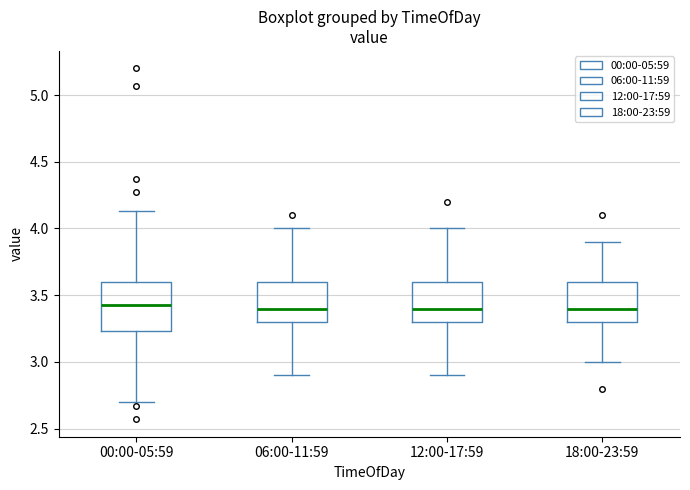

Reading left to right, transcribe this box plot: for each box, give where its median line is, the range the box spans, and where its two whiskers end, as read against the y-axis. The values are not printed on the chart, so give them approximately, as read against the axis.

00:00-05:59: median 3.45, box 3.25 to 3.60, whiskers 2.70 to 4.15
06:00-11:59: median 3.40, box 3.30 to 3.60, whiskers 2.90 to 4.00
12:00-17:59: median 3.40, box 3.30 to 3.60, whiskers 2.90 to 4.00
18:00-23:59: median 3.40, box 3.30 to 3.60, whiskers 3.00 to 3.90